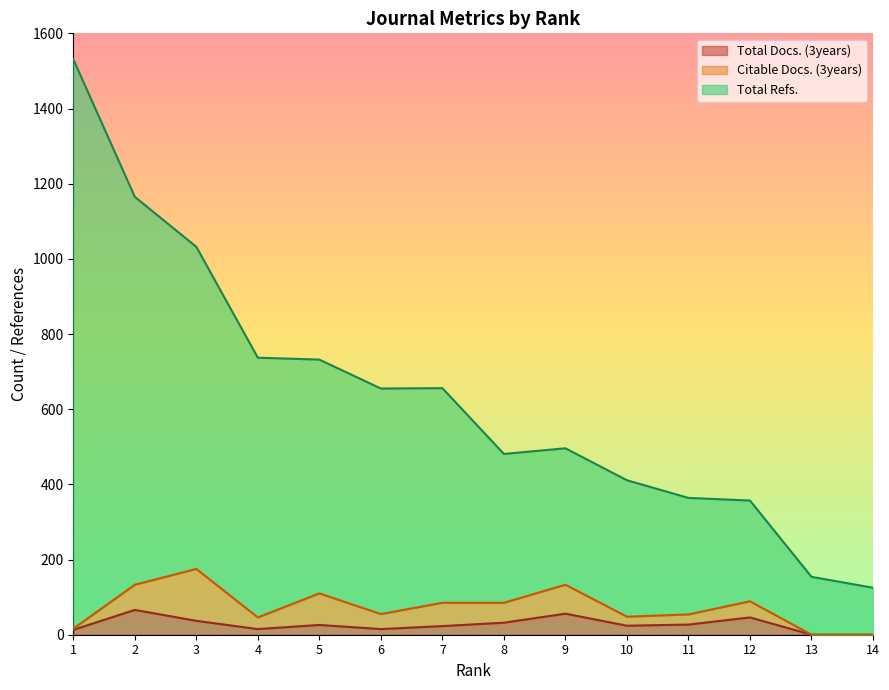

At which category is the sum across all series the highest?

1